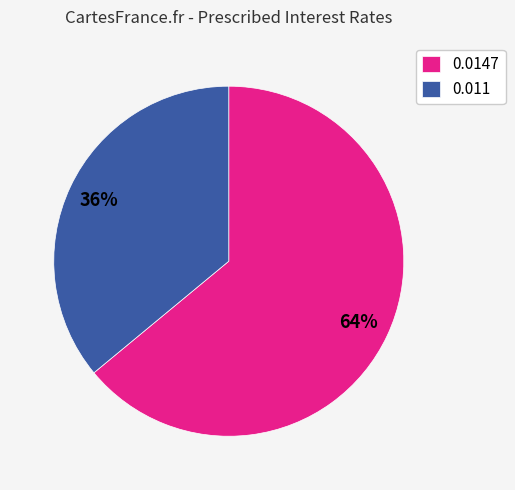

How many segments does this pie chart have?

2